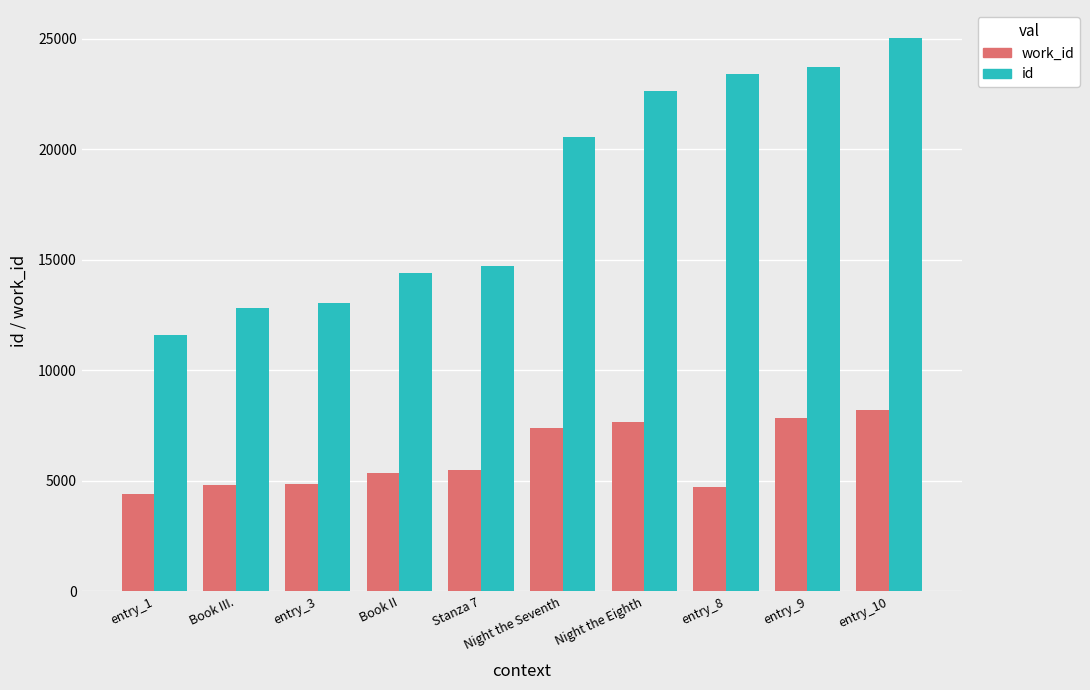

What is the difference between the id values at Night the Seventh and Night the Eighth?

2057